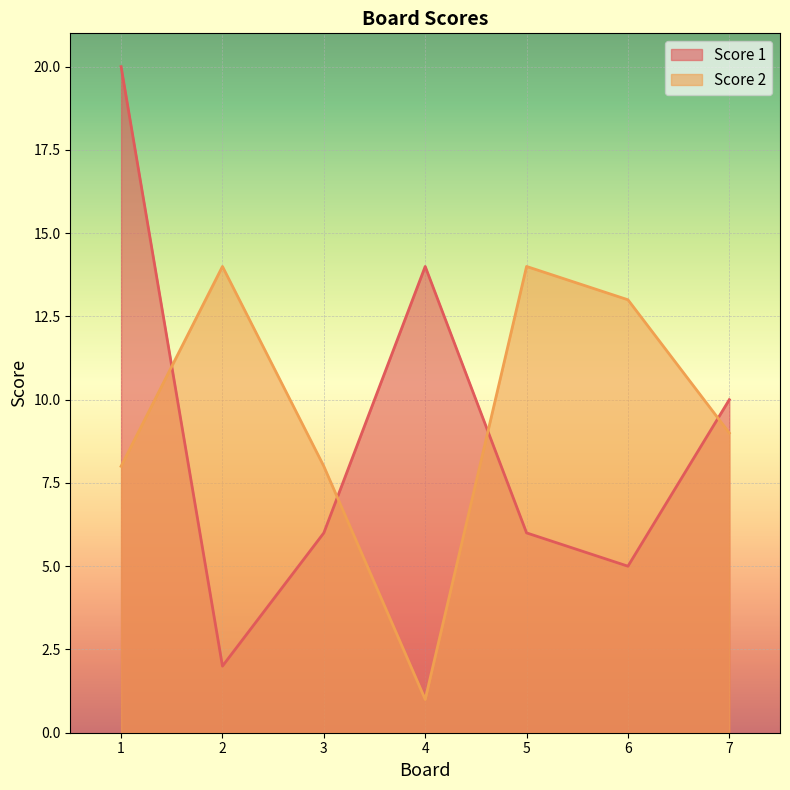

How many data points in Score 2 are above 9?

3